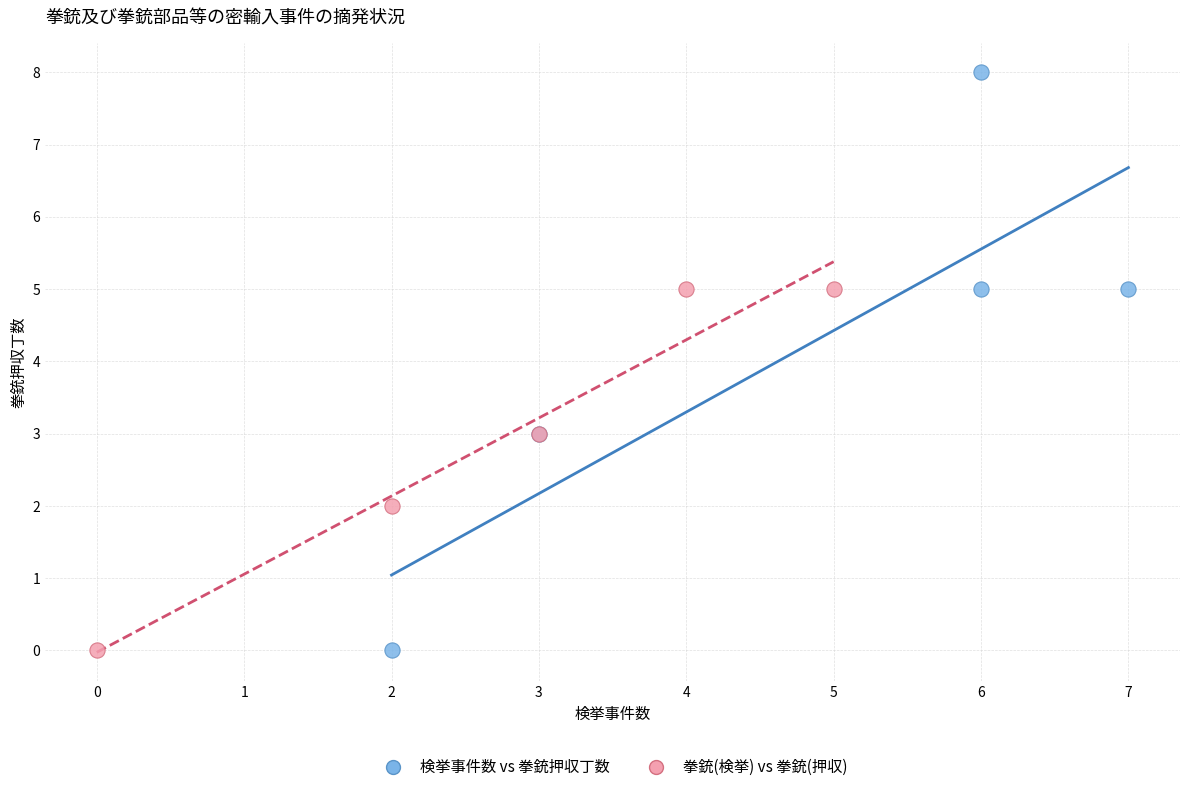

Which series contains the highest Y value?

検挙事件数 vs 拳銃押収丁数